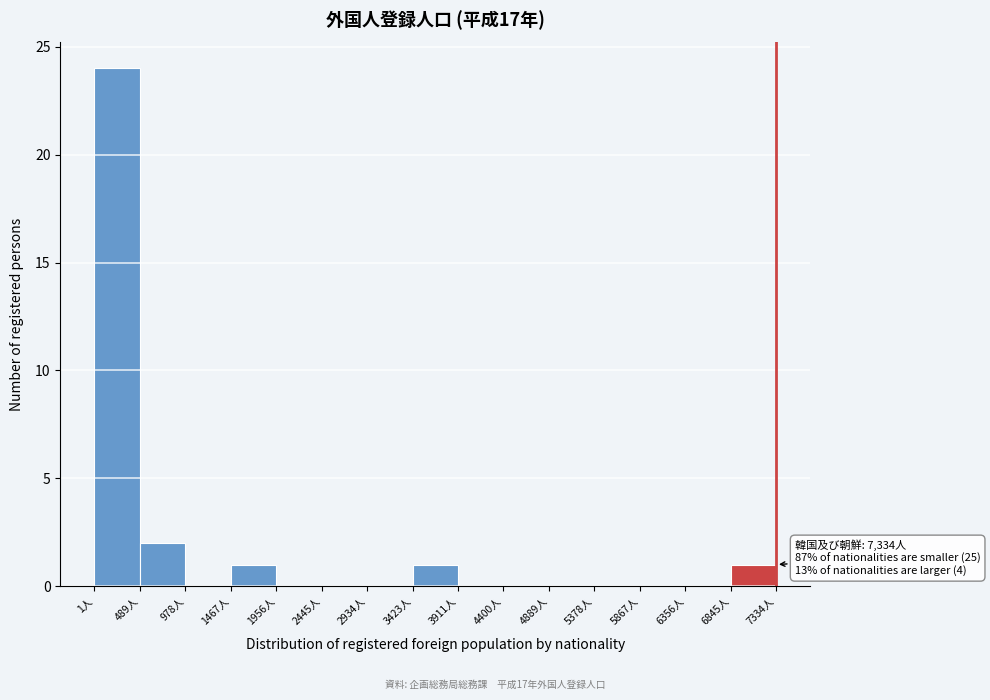

Which range on the x-axis has the tallest bar?

0 to 500